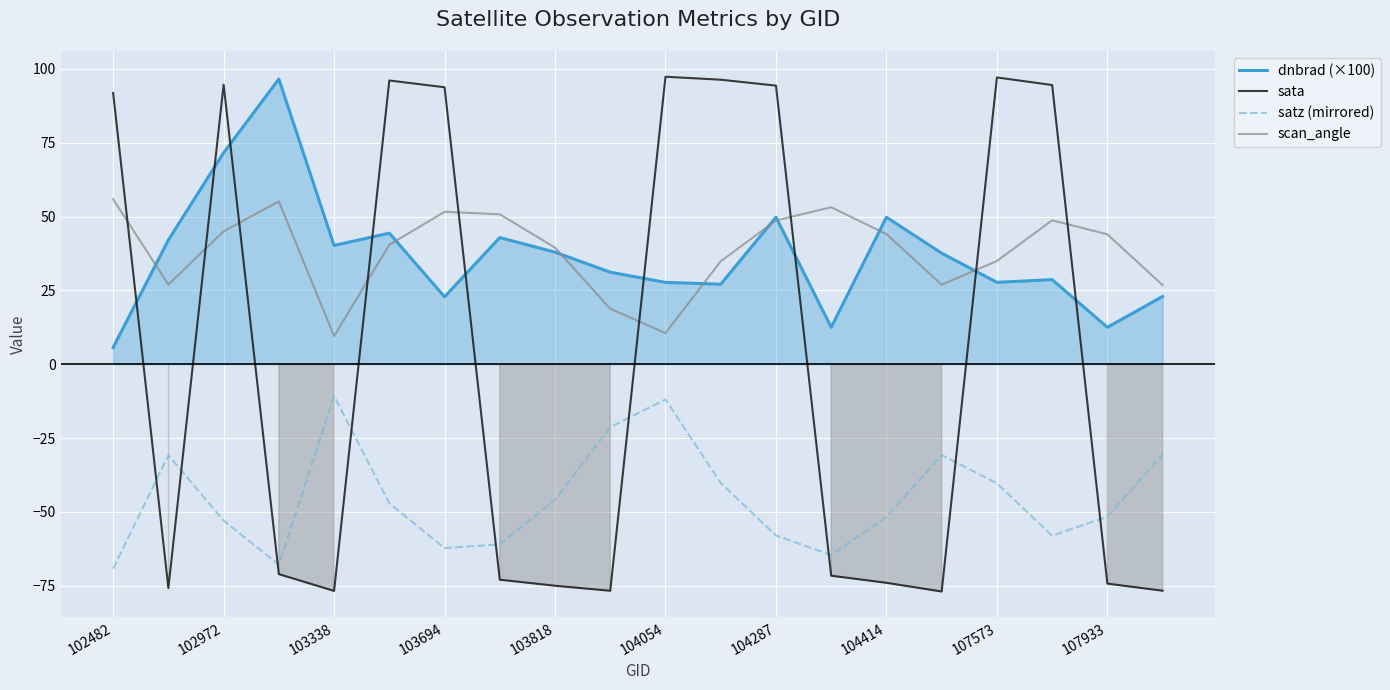

True or false: satz (mirrored) and dnbrad (×100) cross at least once.

False